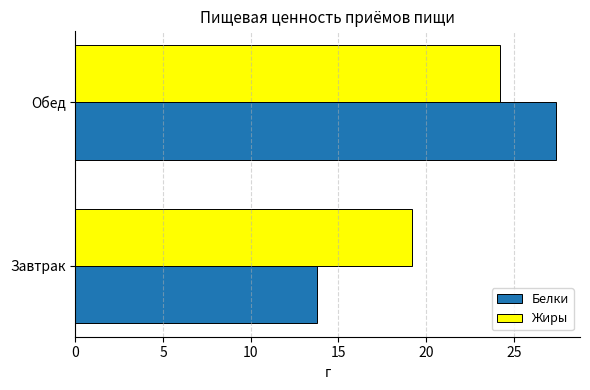

Between Завтрак and Обед, which series saw the biggest shift?

Белки